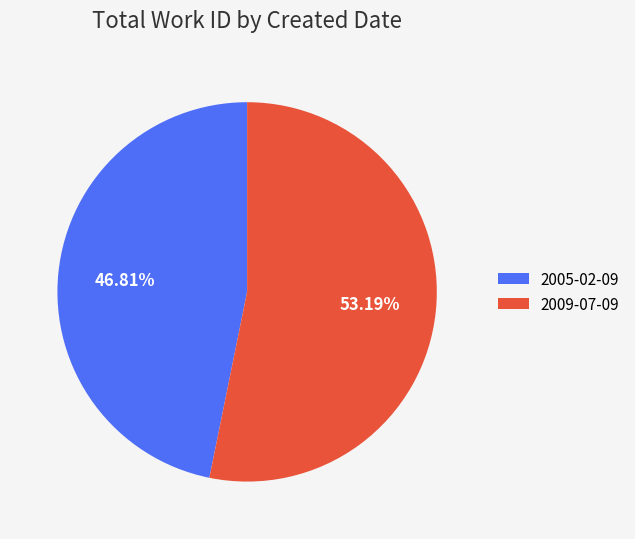

What is the majority slice?

2009-07-09